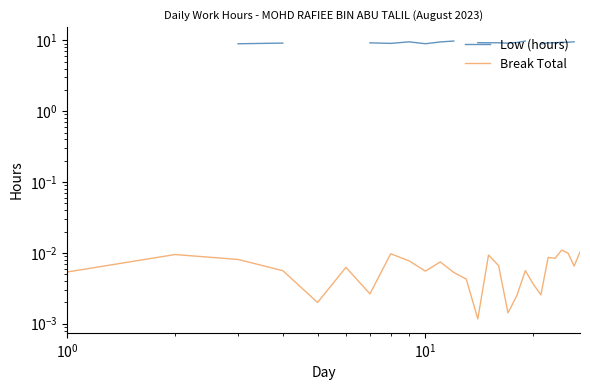

True or false: Low (hours) and Break Total cross at least once.

False